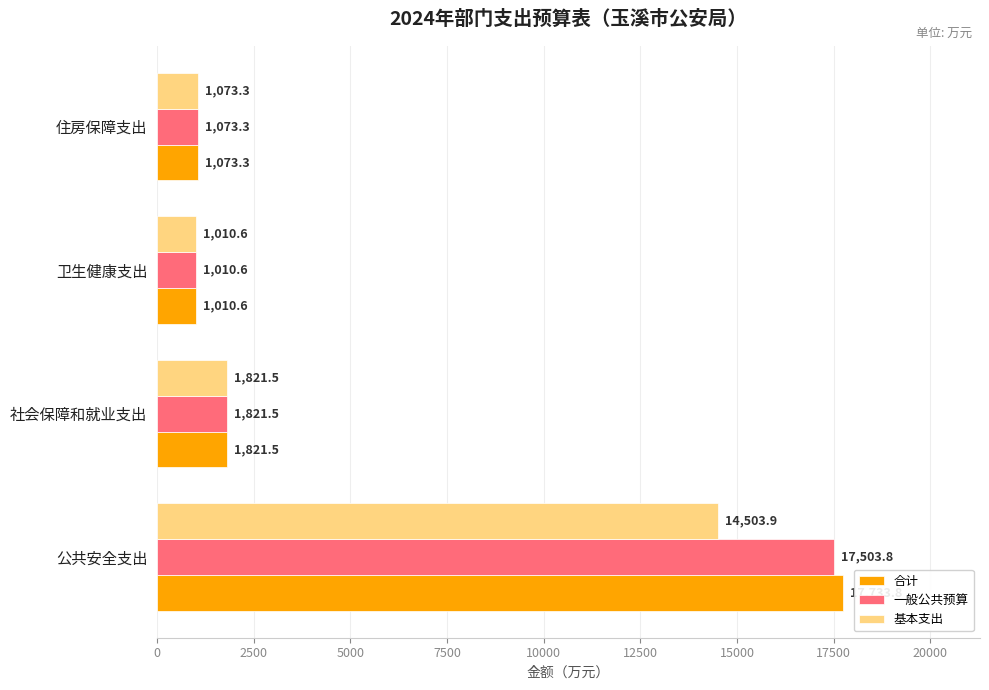

What is the sum of all 合计 values?

21639.2